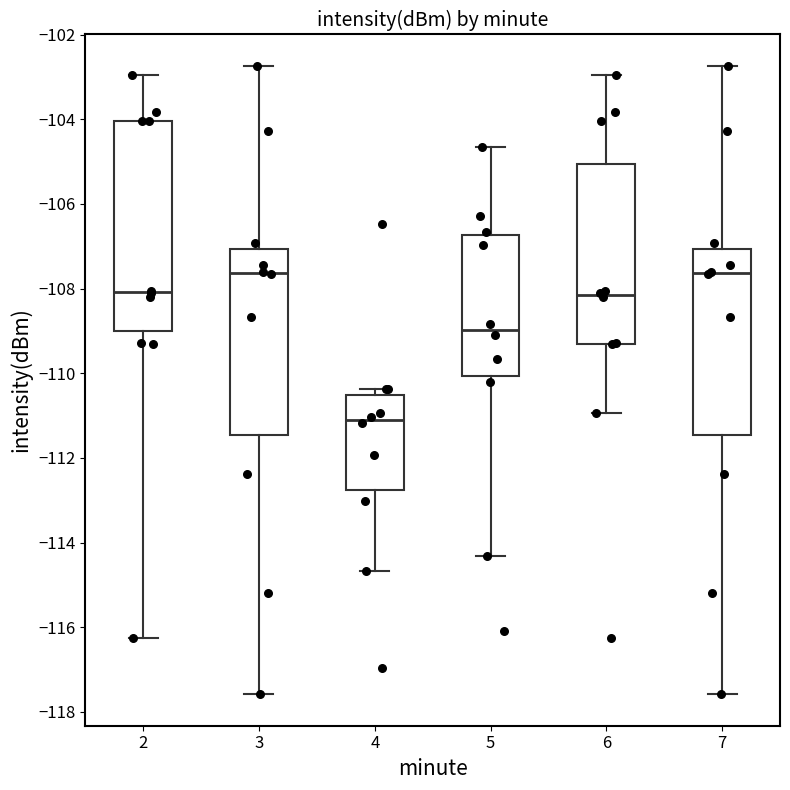

Reading left to right, transcribe this box plot: for each box, give where its median line is, the range the box spans, and where its two whiskers end, as read against the y-axis. The values are not printed on the chart, so give them approximately, as read against the axis.

2: median -108.0, box -109.0 to -104.0, whiskers -116.2 to -103.0
3: median -107.6, box -111.4 to -107.0, whiskers -117.6 to -102.8
4: median -111.2, box -112.8 to -110.6, whiskers -114.6 to -110.4
5: median -109.0, box -110.0 to -106.8, whiskers -114.4 to -104.6
6: median -108.2, box -109.2 to -105.0, whiskers -111.0 to -103.0
7: median -107.6, box -111.4 to -107.0, whiskers -117.6 to -102.8